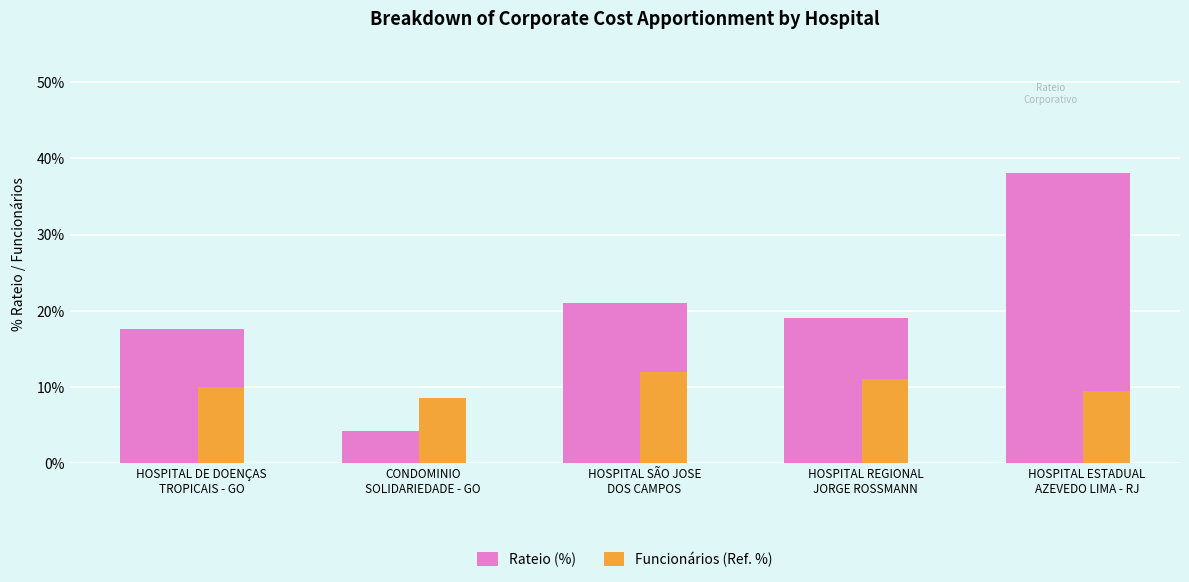

Which label corresponds to the smallest value in the chart?

CONDOMINIO
SOLIDARIEDADE - GO